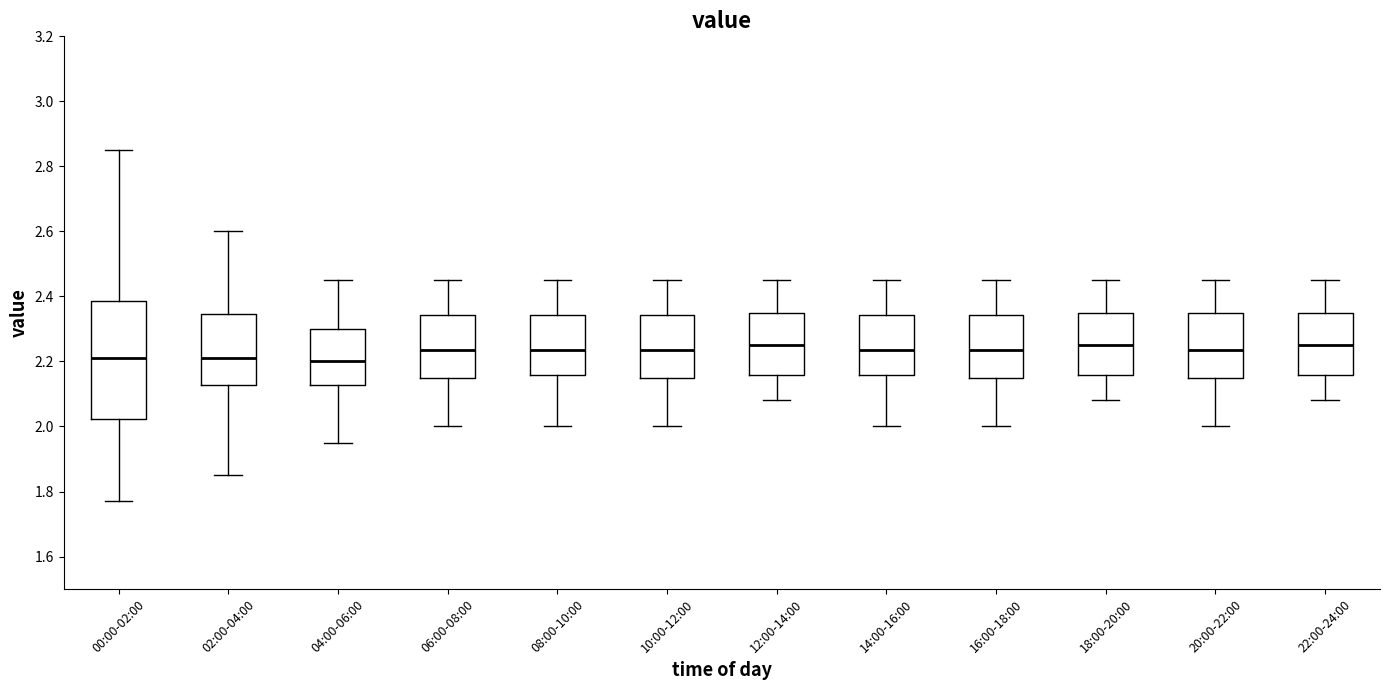

Where does the median line of the box for 16:00-18:00 sit on the y-axis? The values are not printed on the chart, so give them approximately, as read against the axis.

2.24